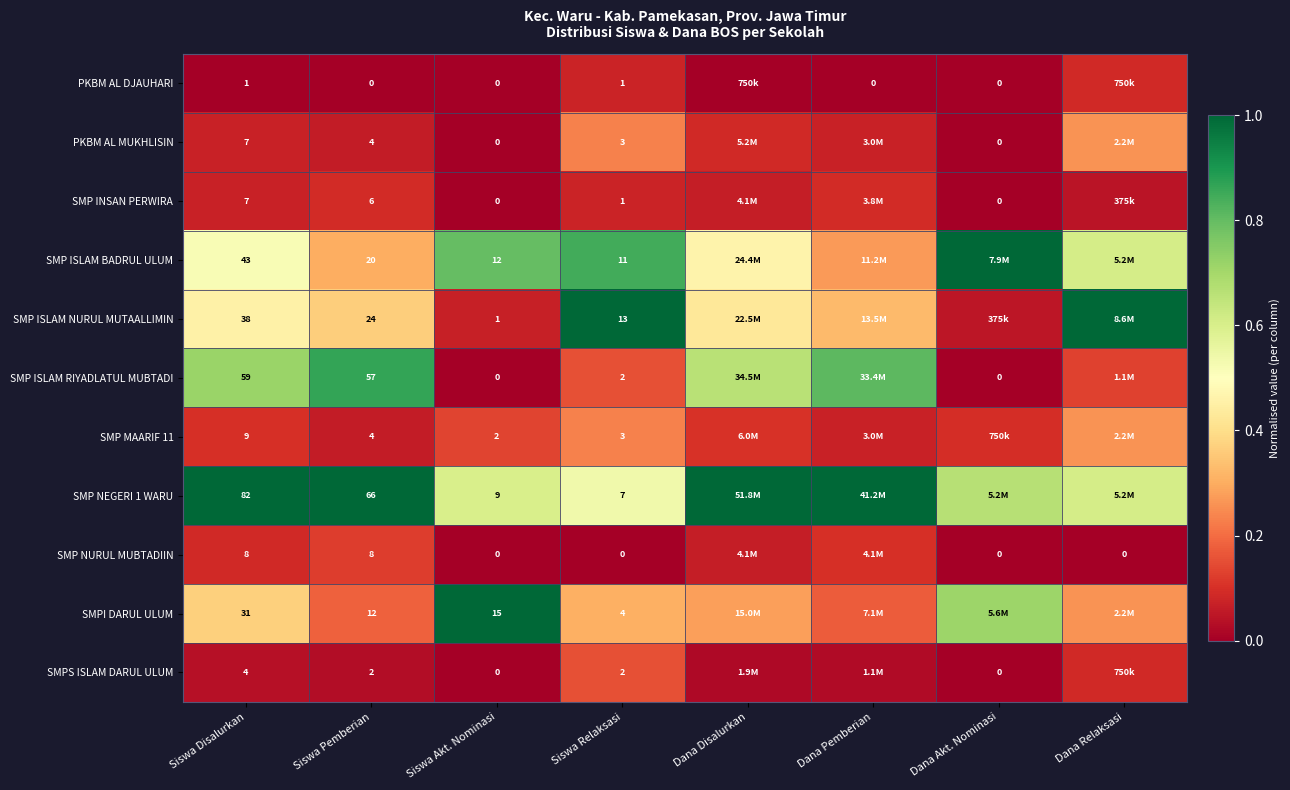

Is the value of SMPI DARUL ULUM at Siswa Disalurkan greater than the value of SMP MAARIF 11 at Siswa Relaksasi?

Yes